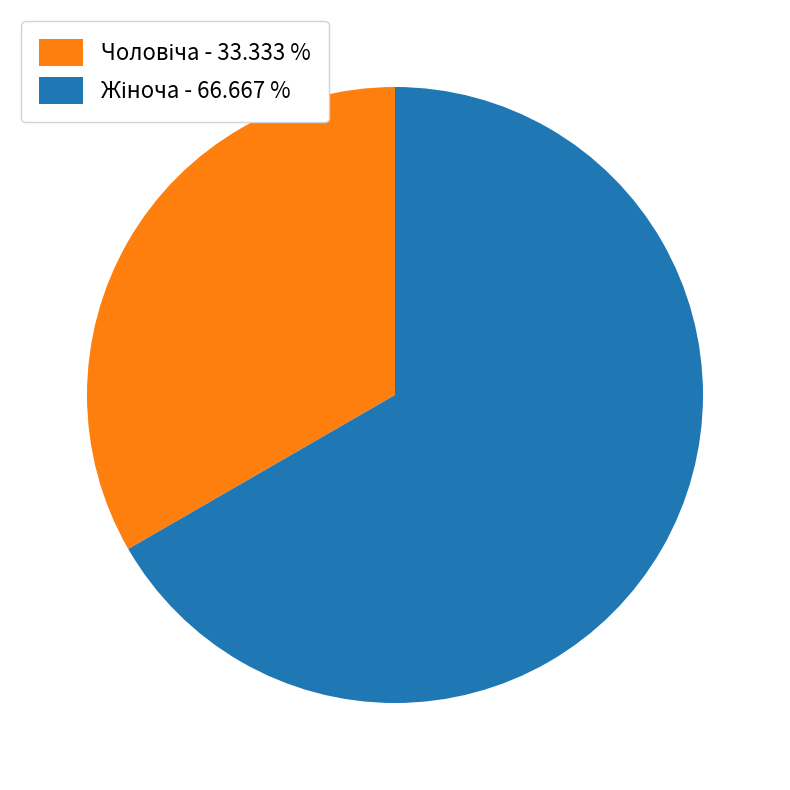

Is there a majority slice in this chart?

Yes